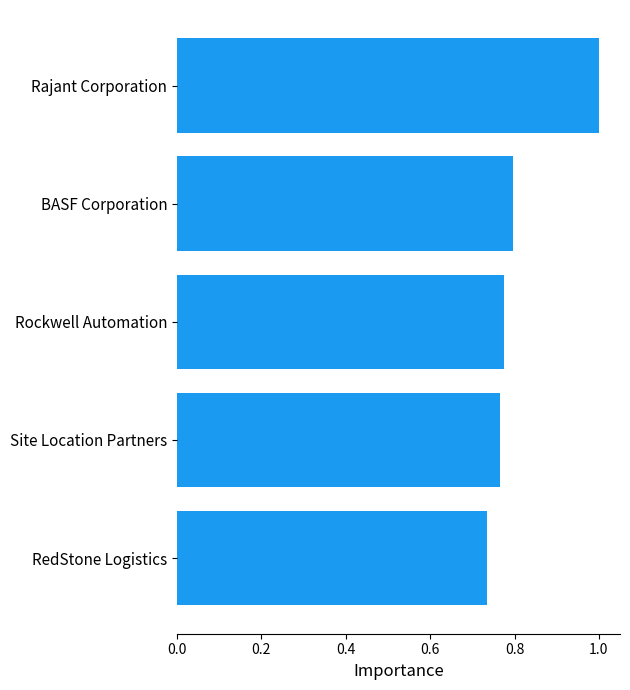

What is the maximum value shown in the chart?

1.0